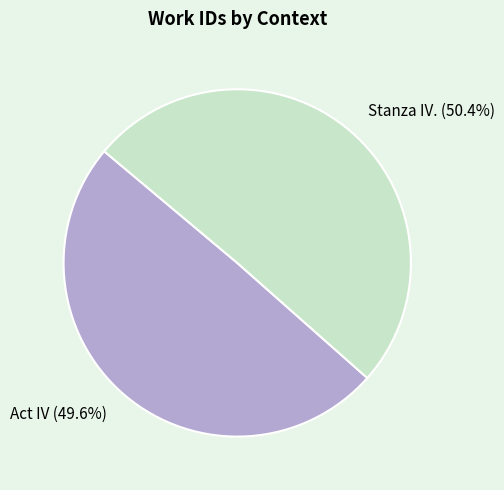

Rank the categories by value from highest to lowest.

Stanza IV., Act IV